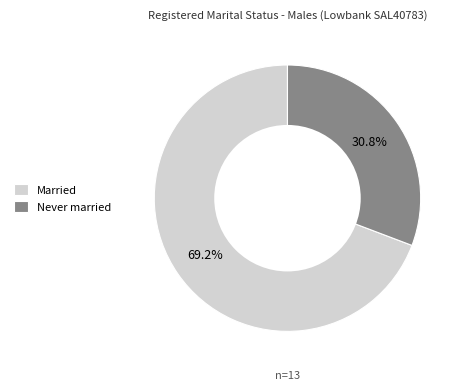

Approximately how many times larger is the value at Never married compared to Married?

0.4